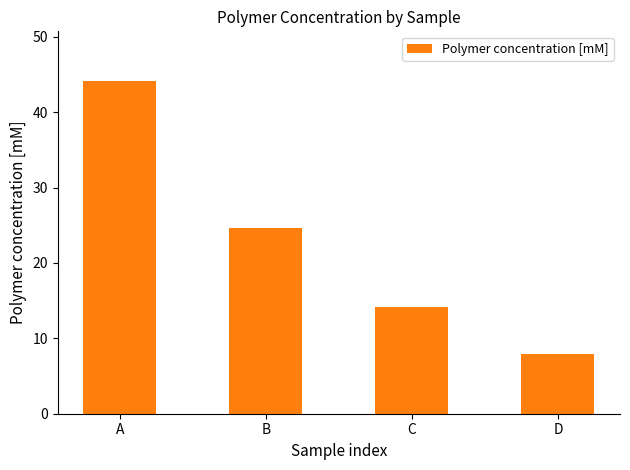

True or false: the data shows 10.4 at D.

False